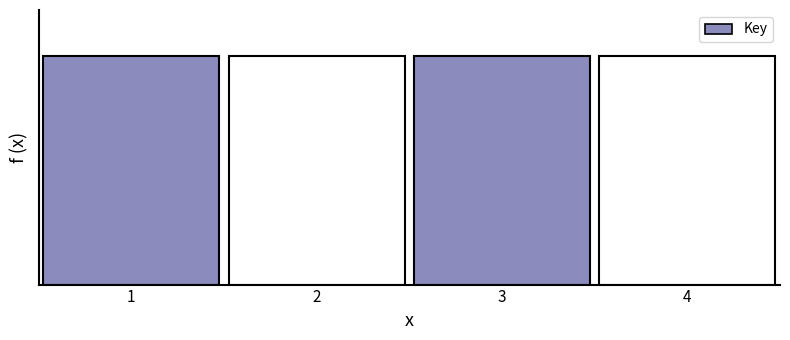

Are the bars horizontal?

No